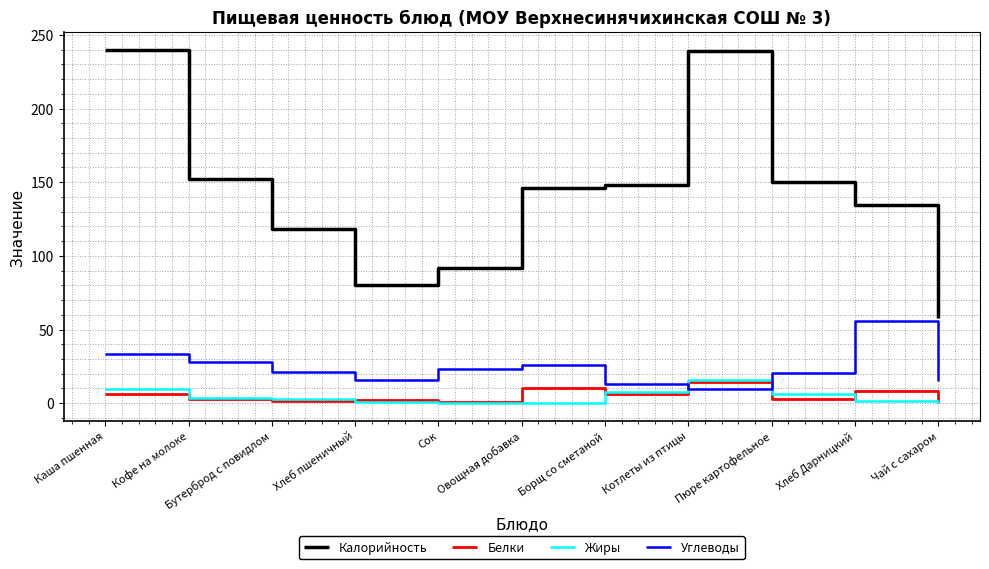

Which series has the widest spread of values?

Калорийность